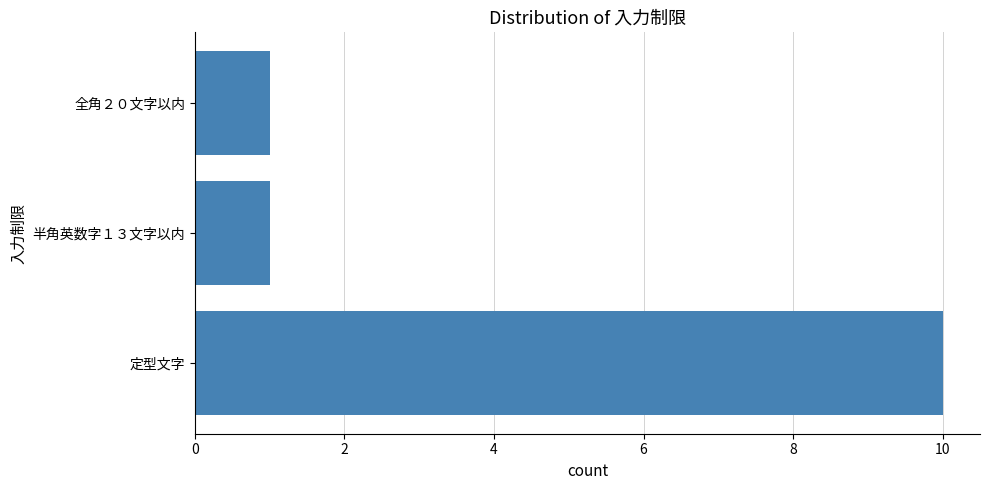

What is the sum of all values?

12